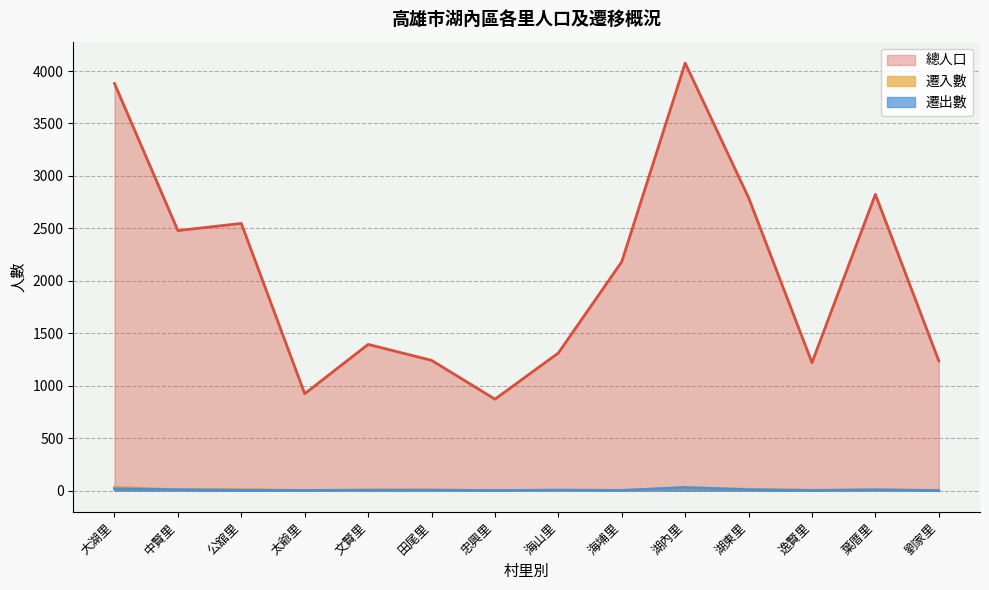

At which label does 遷入數 first exceed 7?

大湖里